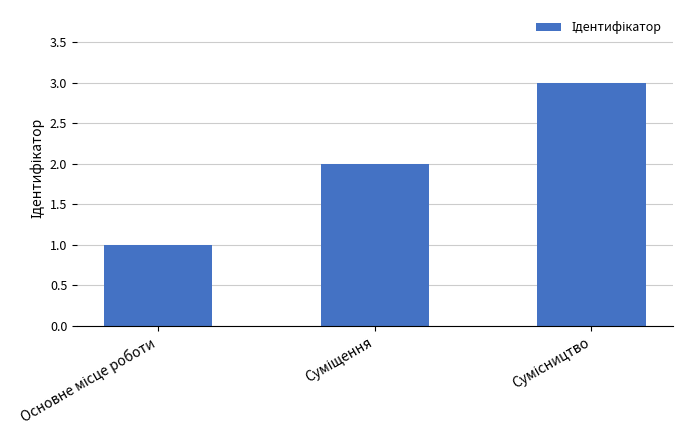

What is the maximum value shown in the chart?

3